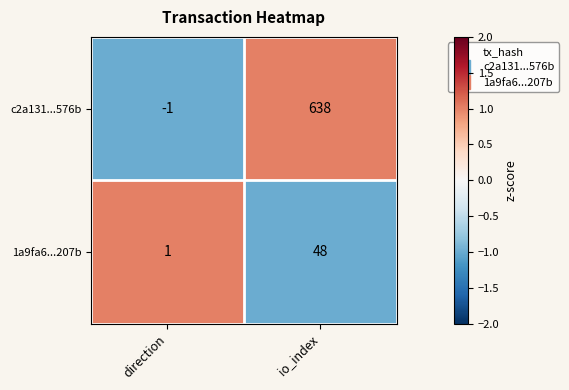

Which series has the largest total across all categories?

c2a131...576b